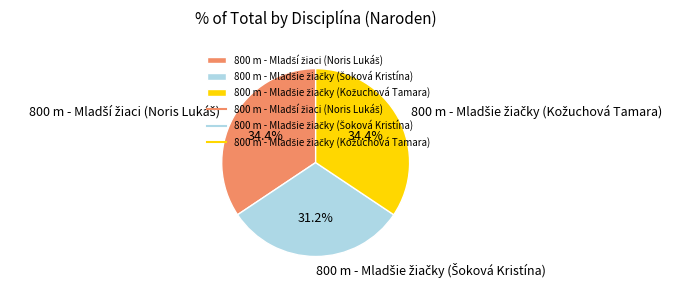

Is there a majority slice in this chart?

No